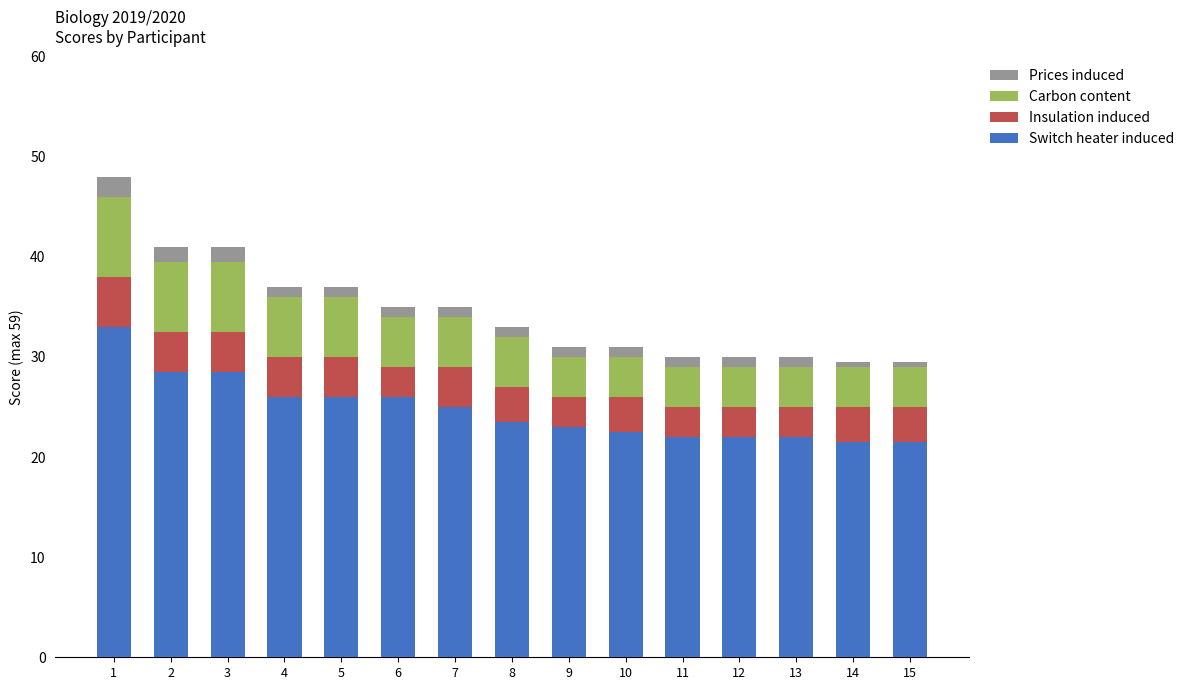

What is the maximum value for Switch heater induced?

33.0